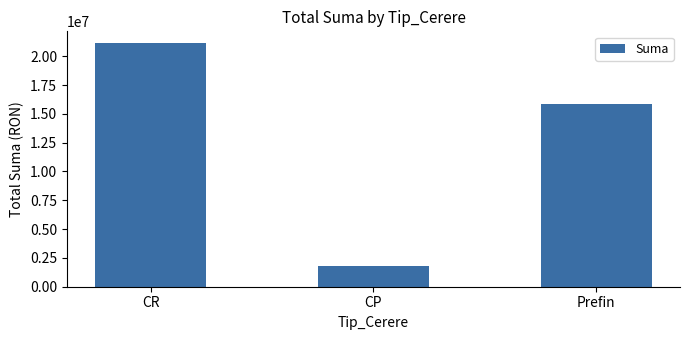

Rank the categories by value from highest to lowest.

CR, Prefin, CP